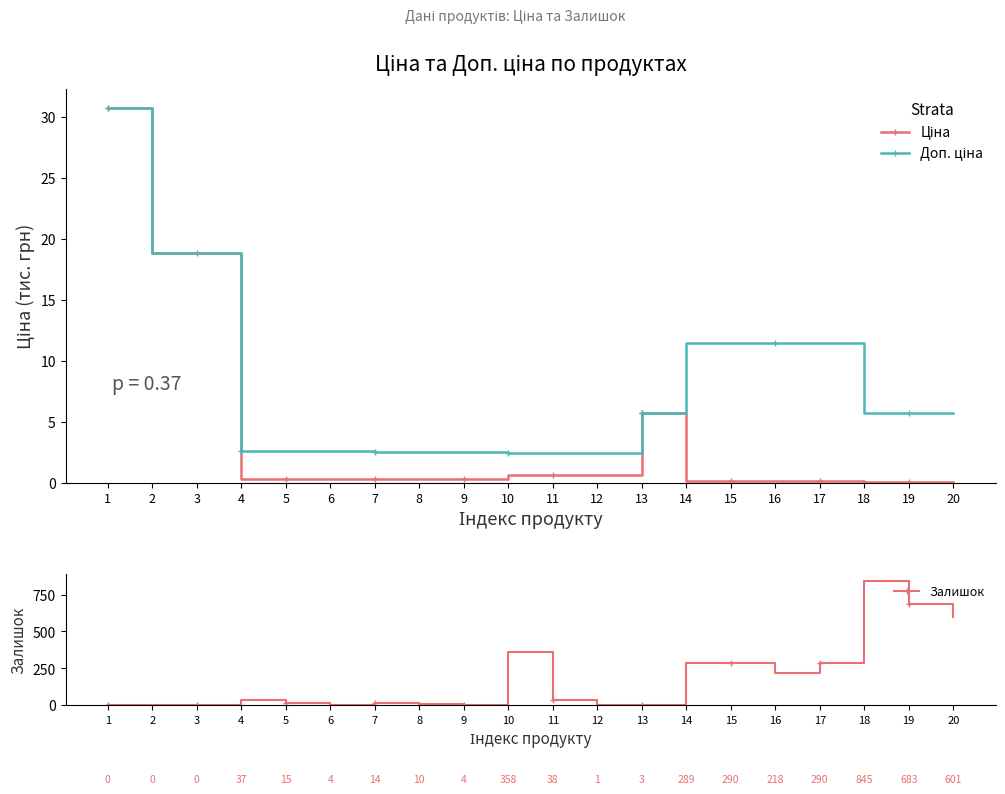

What is the approximate value of Доп. ціна at 19?

5.7